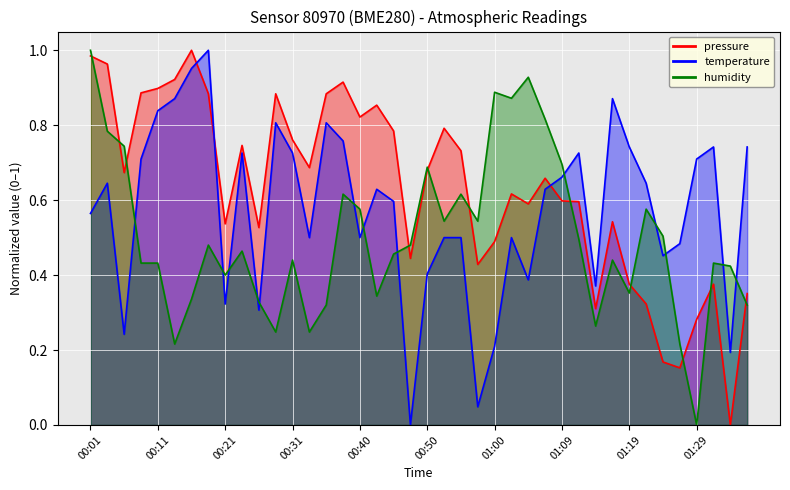

What is the difference between the maximum and minimum values in the temperature series?

1.0